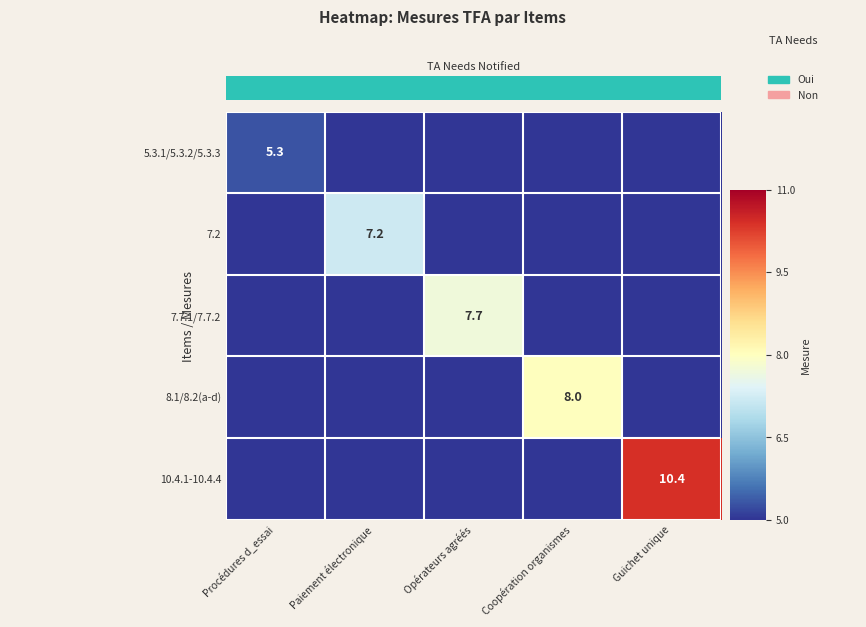

At which category is the sum across all series the highest?

Guichet unique